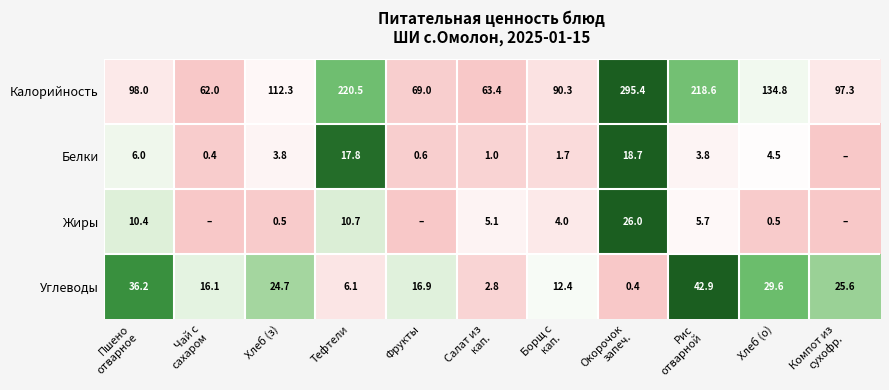

What is the minimum value for Калорийность?

62.0